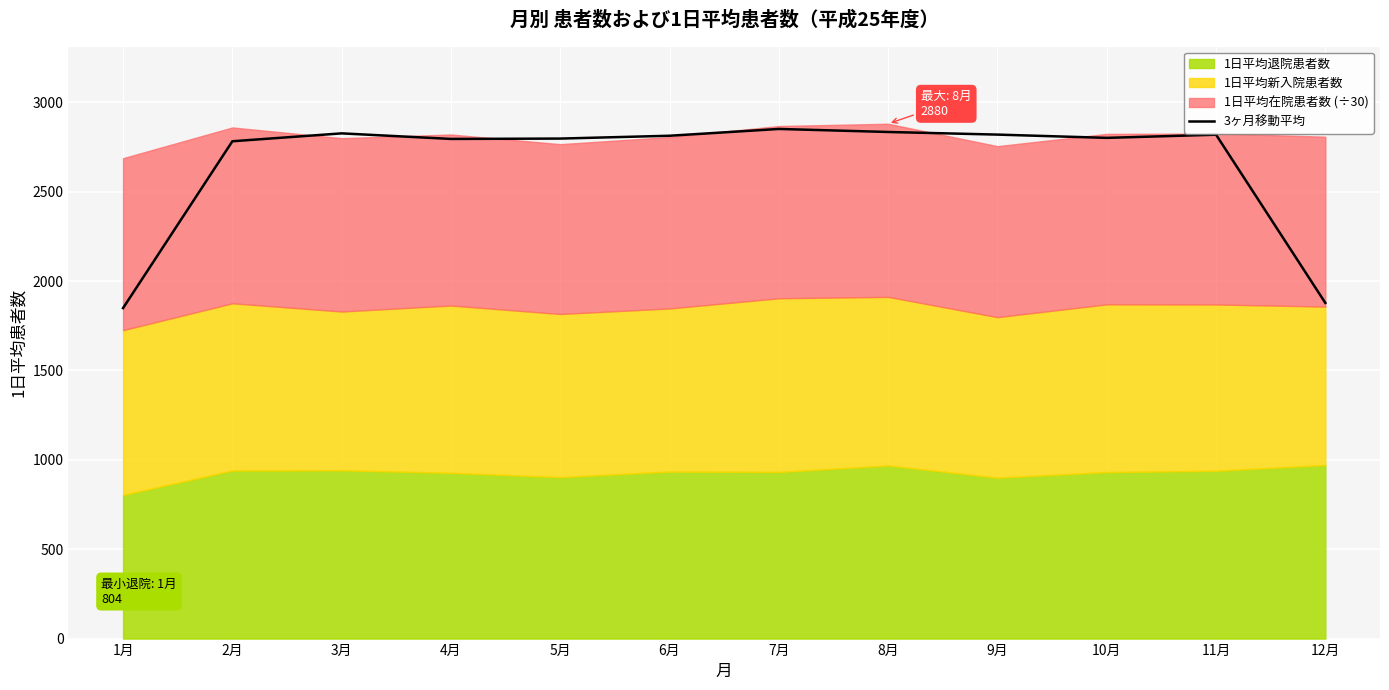

How many points are higher than both their immediate neighbors (excluding endpoints)?

3